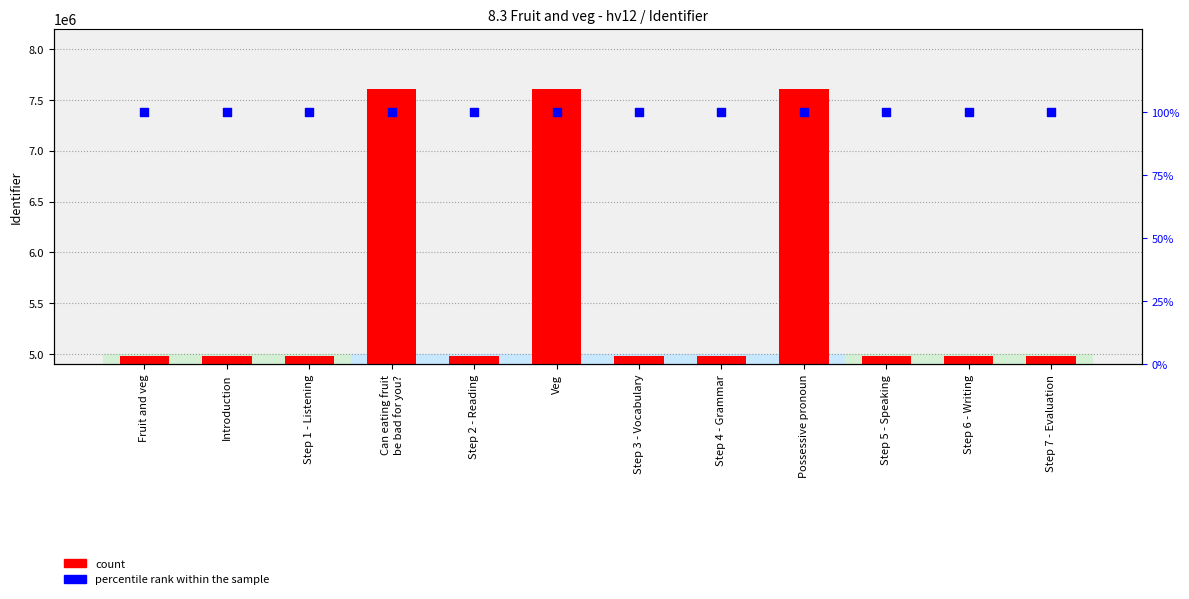

Which series contains the highest Y value?

Identifier (count)